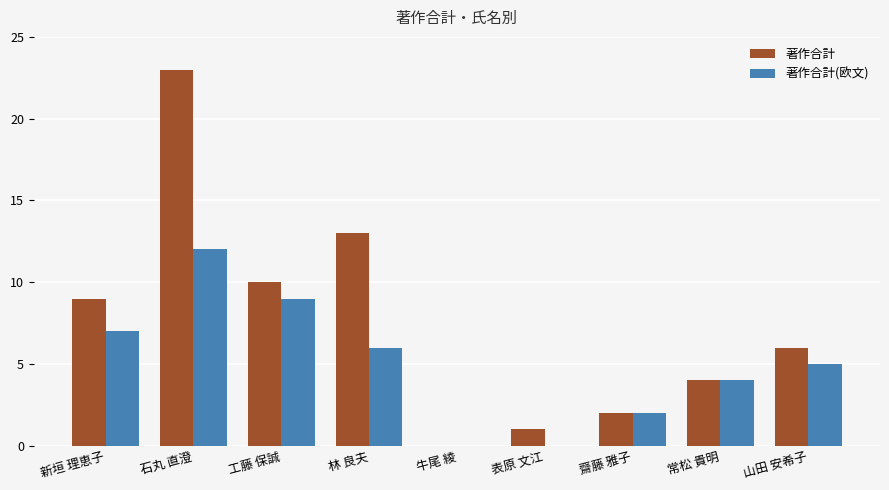

What is the average value of the 著作合計 series?

8